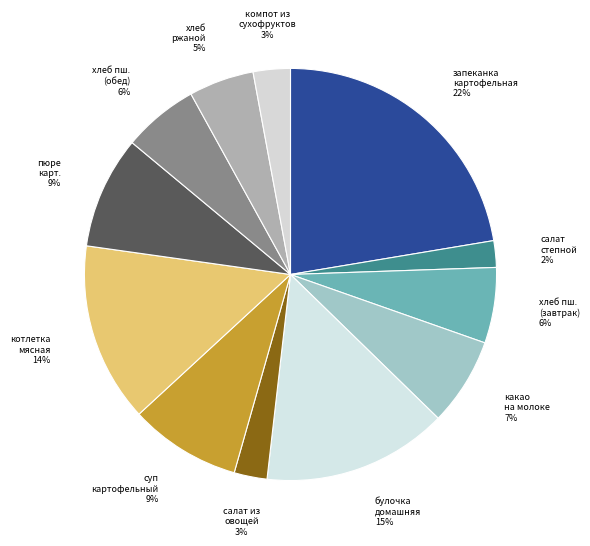

Count the number of slices in the pie.

12